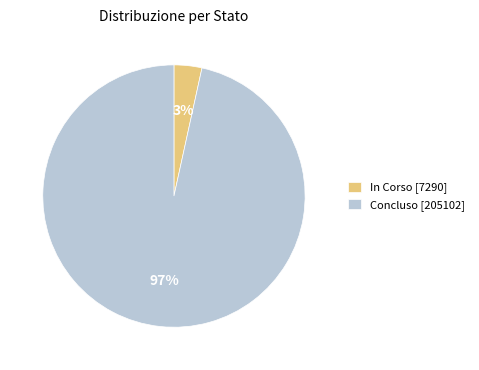

Which has a higher value, In Corso [7290] or Concluso [205102]?

Concluso [205102]